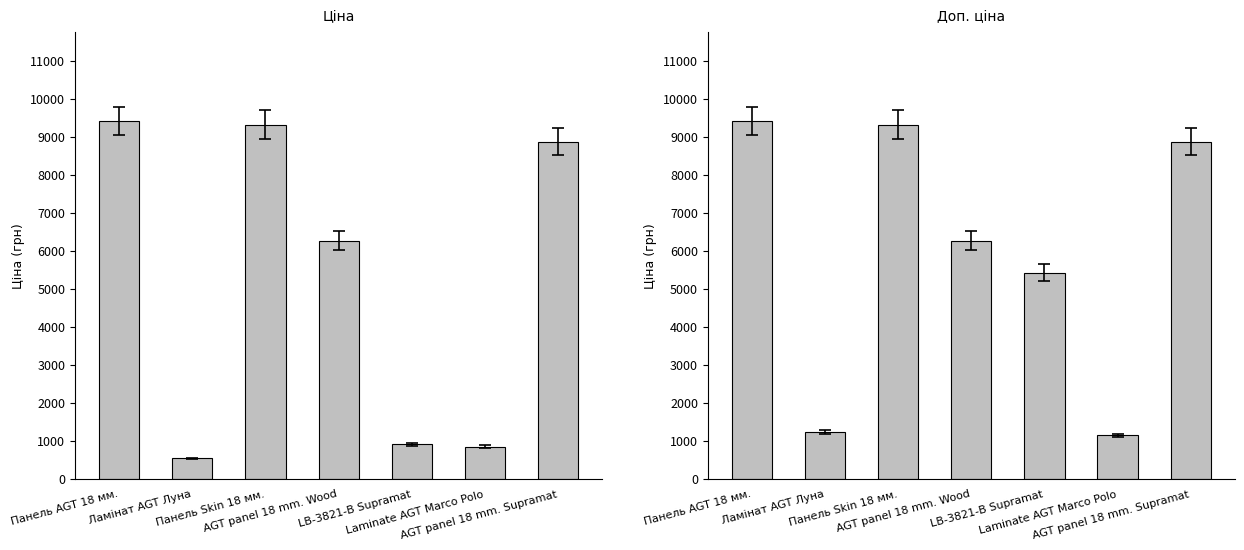

The Доп. ціна series shows 1227.2 at Ламінат AGT Луна. True or false?

True